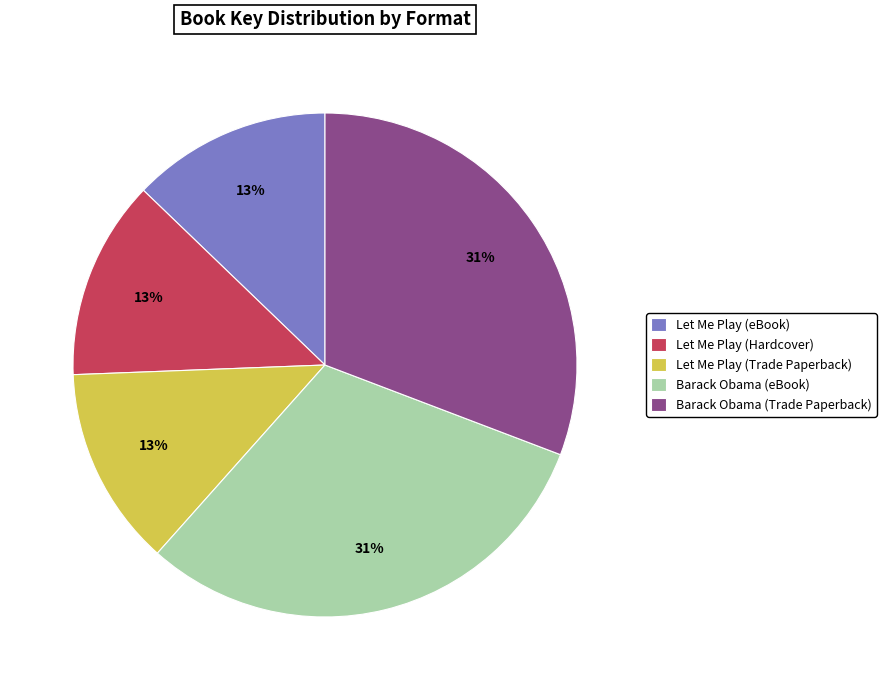

Does Barack Obama (eBook) account for over 50% of the chart?

No